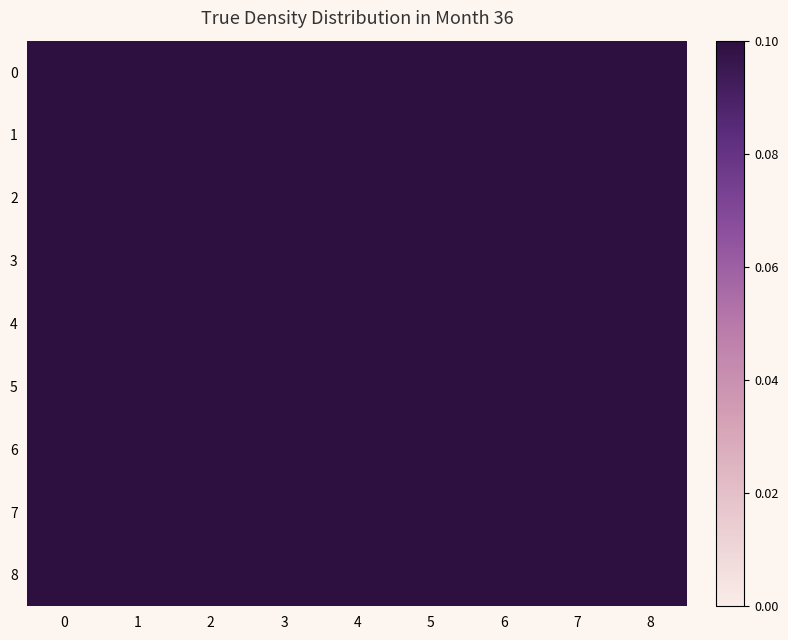

What is the maximum value shown in the chart?

1.0